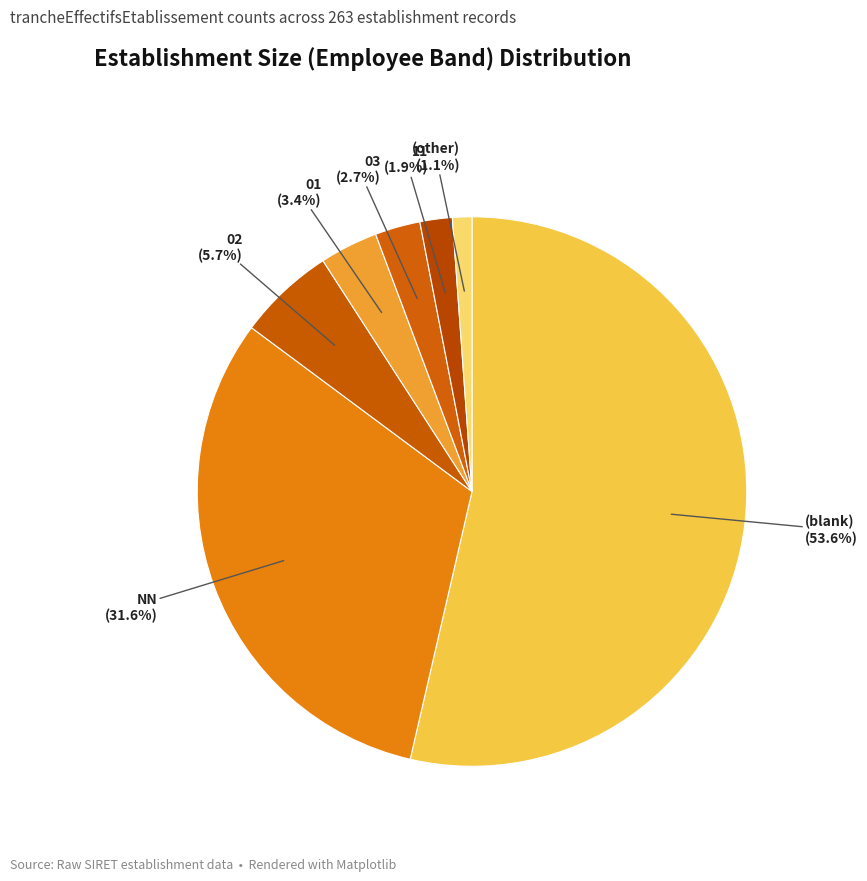

Count the number of slices in the pie.

7